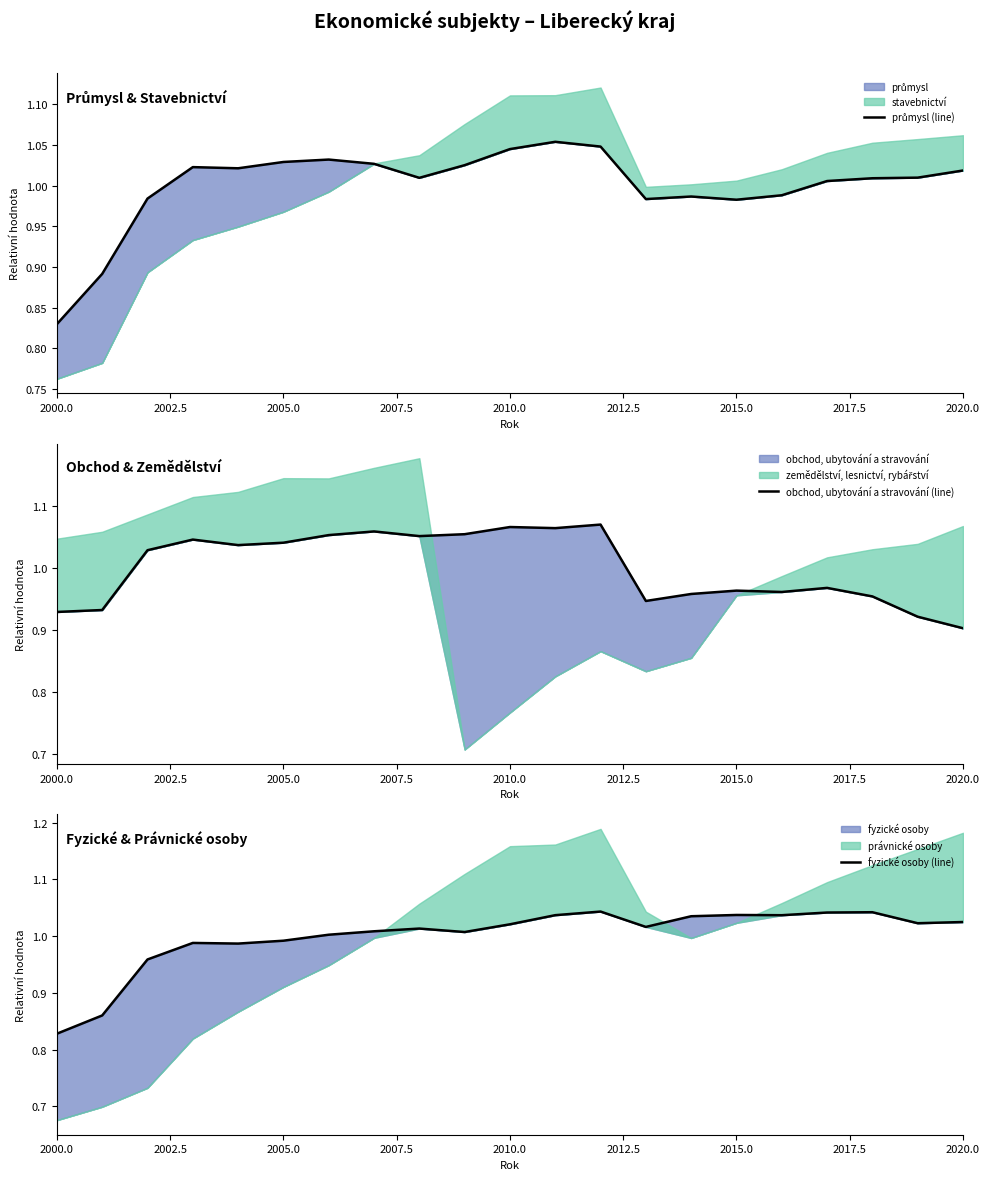

After their last crossing, which series has the higher values: průmysl (line) or obchod, ubytování a stravování (line)?

průmysl (line)